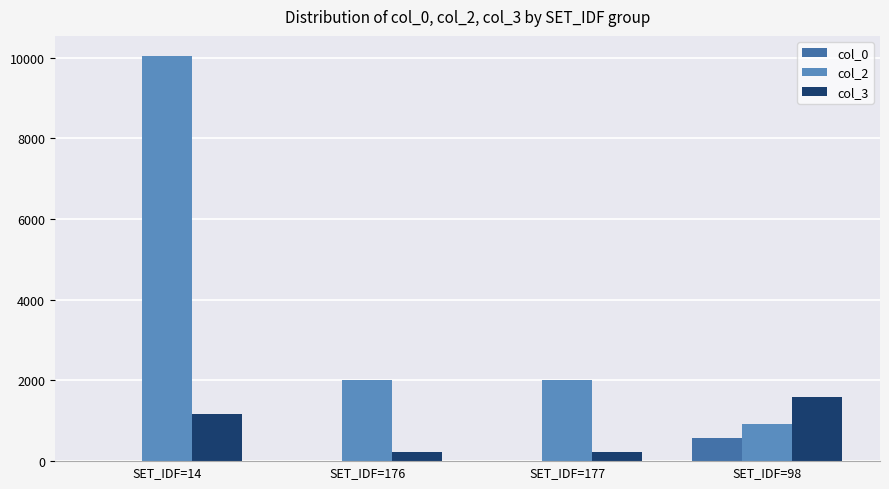

At which category is the sum across all series the highest?

SET_IDF=14